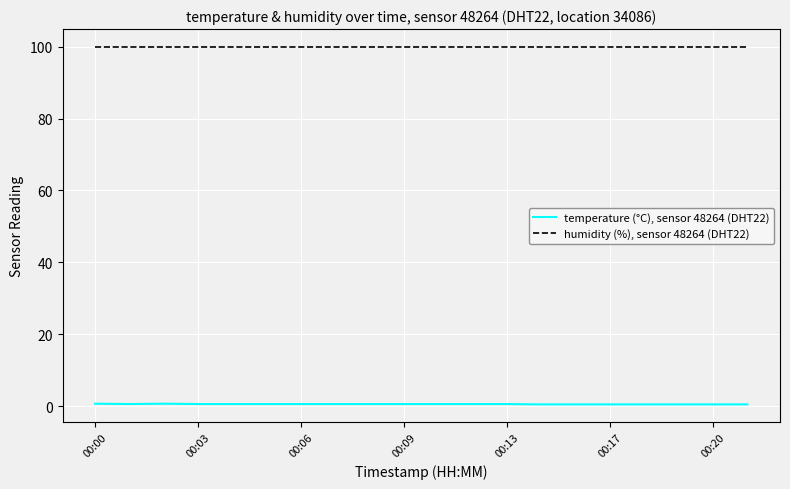

List the series in order of their peak value, highest first.

humidity (%), sensor 48264 (DHT22), temperature (°C), sensor 48264 (DHT22)